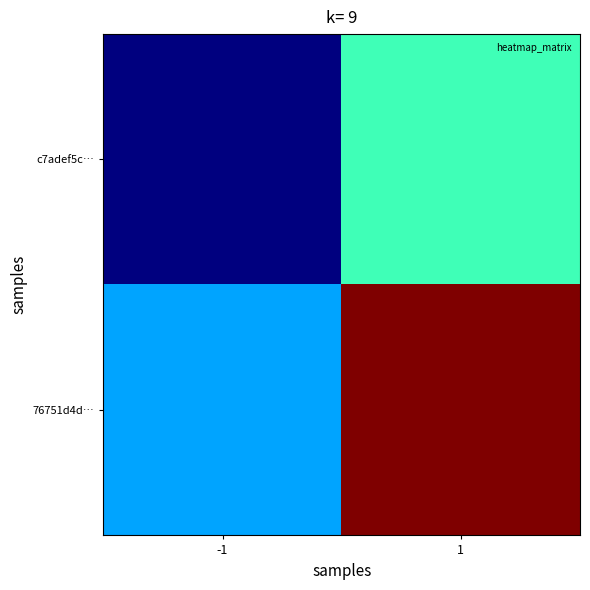

Reading left to right, extract all data points from this chart.

c7adef5c…: -1=-1	1=2
76751d4d…: -1=1	1=6